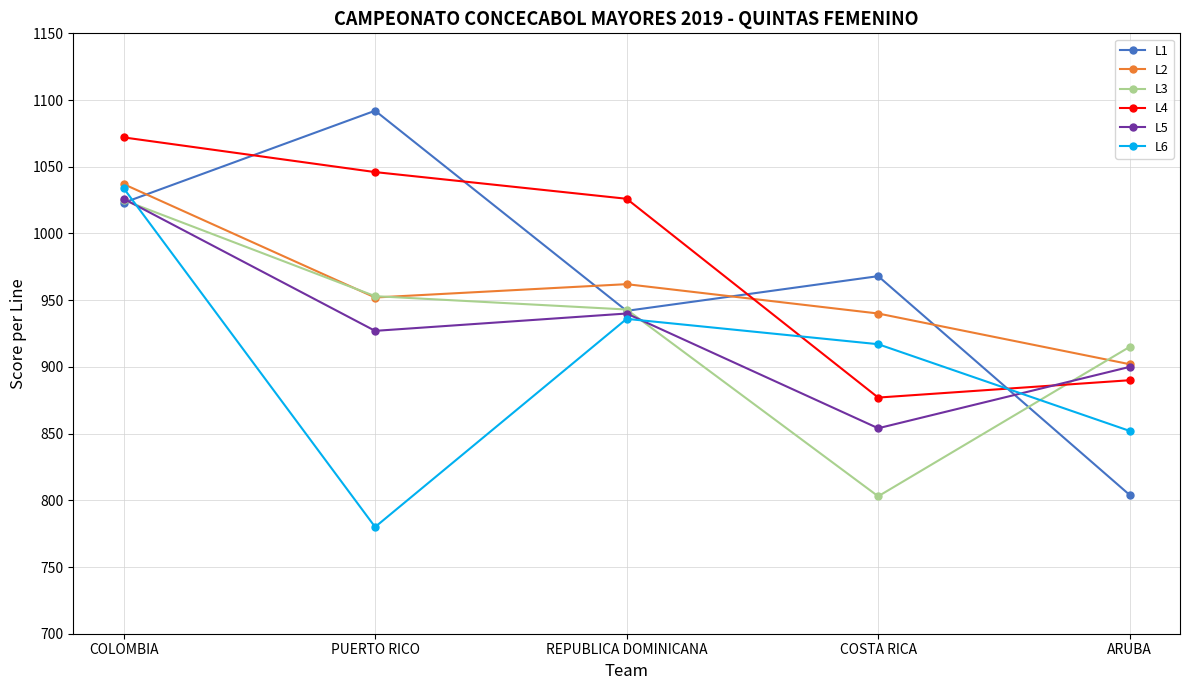

Where is L1 nearest to the value 948?

REPUBLICA DOMINICANA